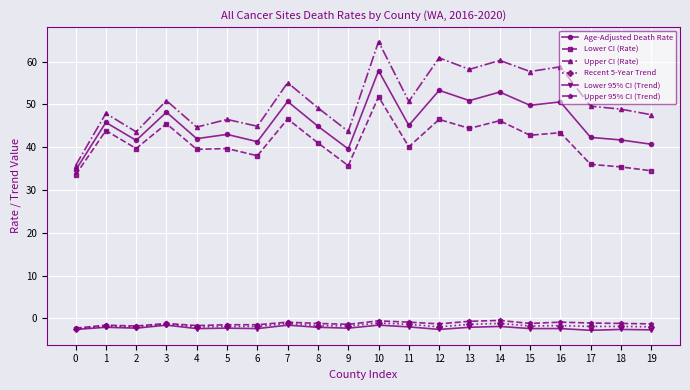

Is it true that Age-Adjusted Death Rate equals 41.3 at 6?

True